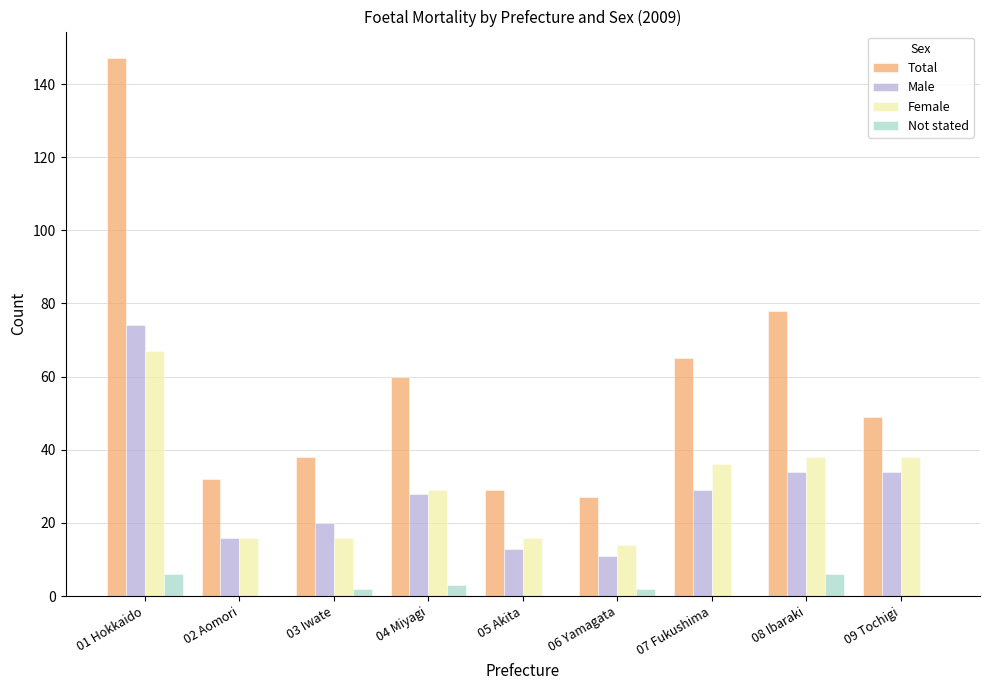

What is the greatest value displayed?

147